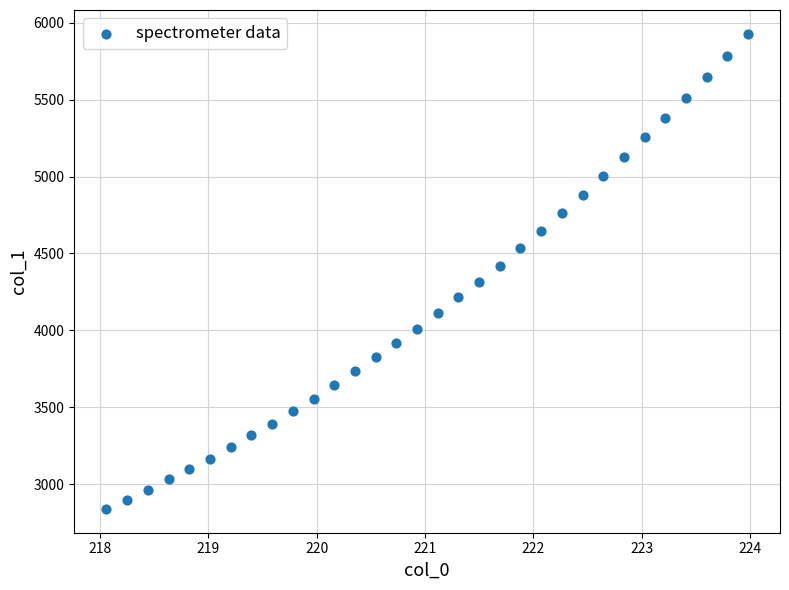

What is the range of Y values (max minus min)?

3087.9